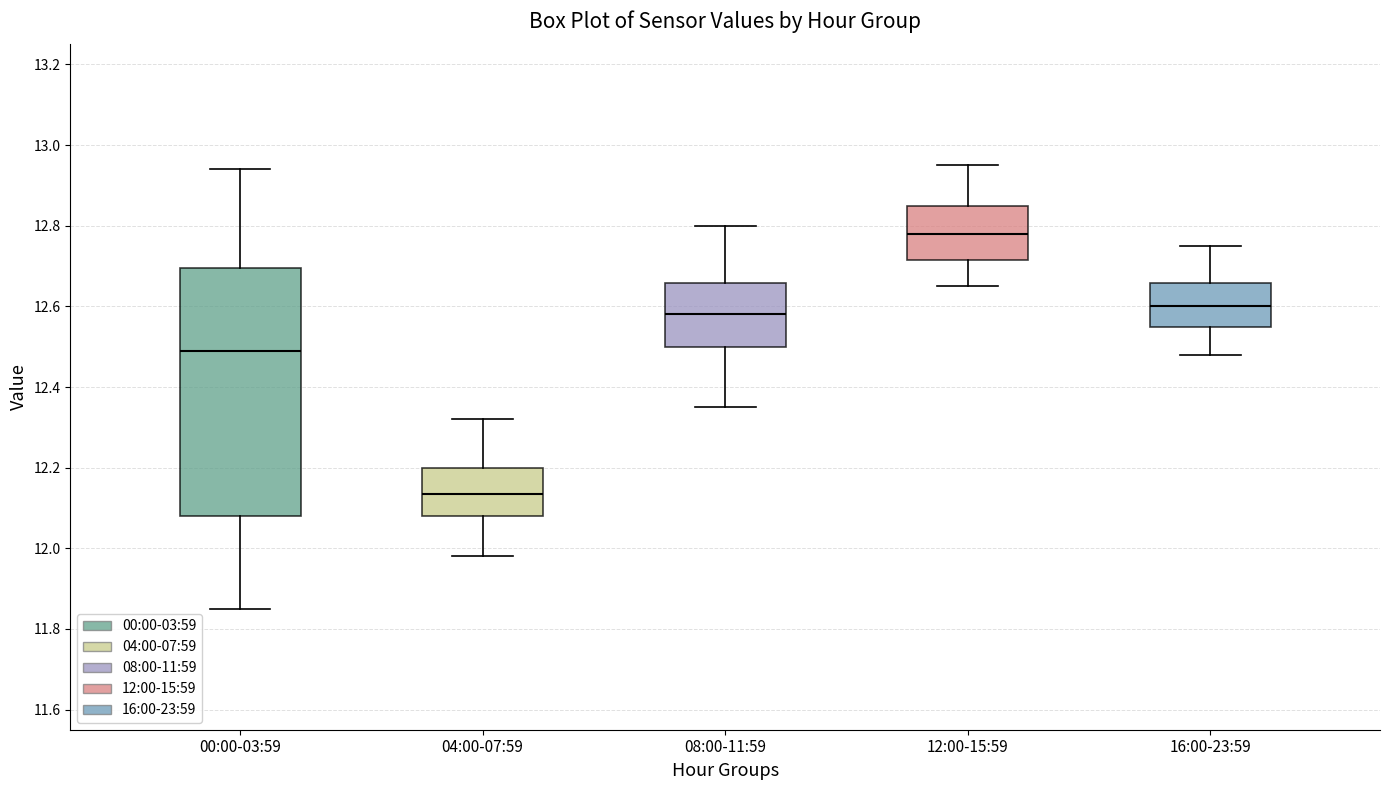

Comparing the boxes themselves (not the whiskers), which one is the tallest?

00:00-03:59